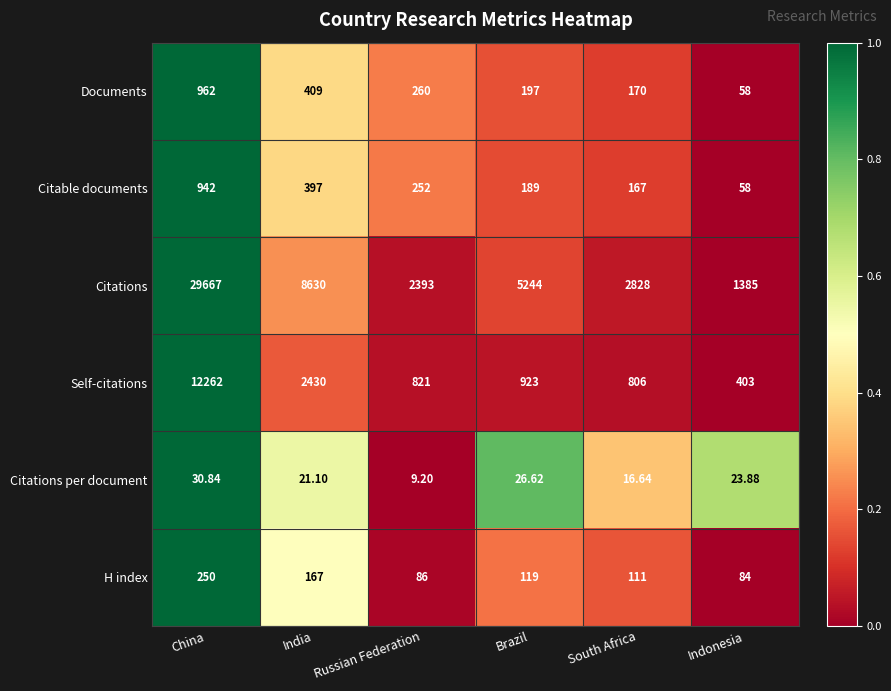

At which label does H index reach its minimum?

Indonesia